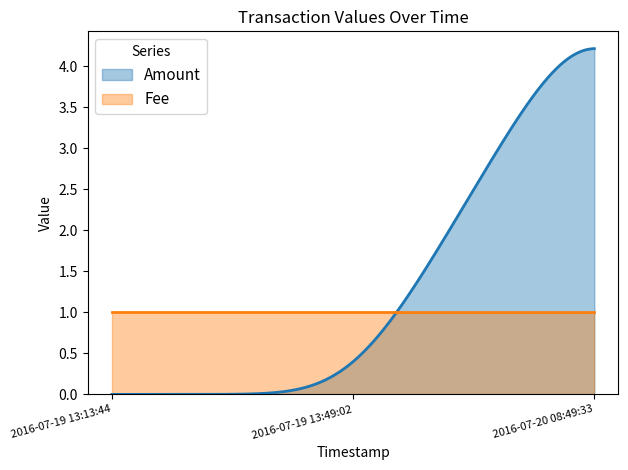

Is the value of Amount at 2016-07-19 13:49:02 greater than the value of Fee at 2016-07-19 13:13:44?

No